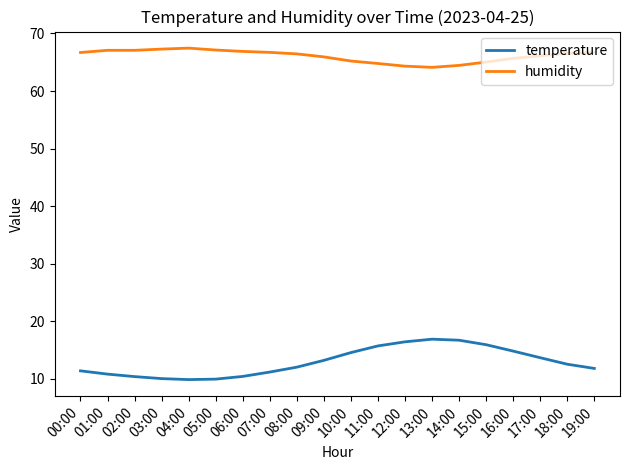

What are all the series names shown in the legend?

temperature, humidity